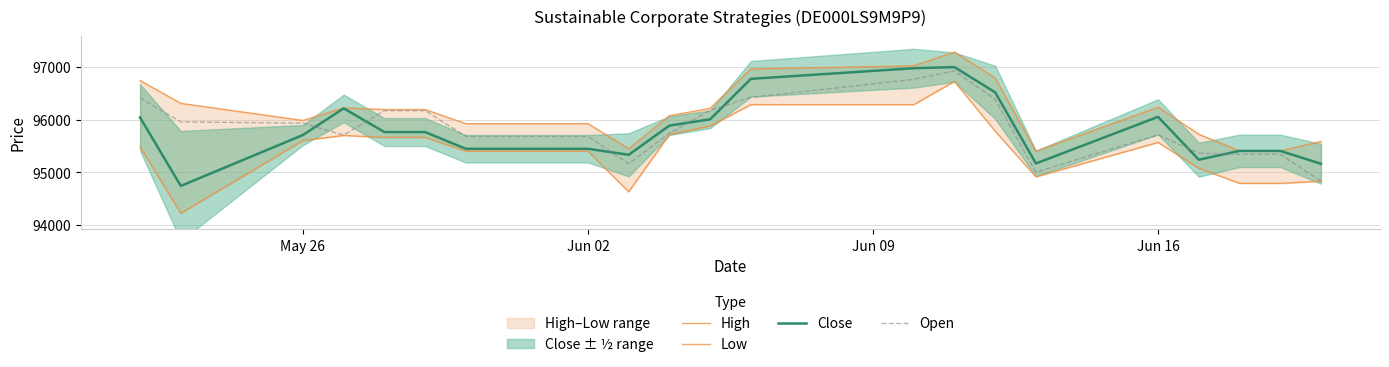

What is the maximum value for Open?

96925